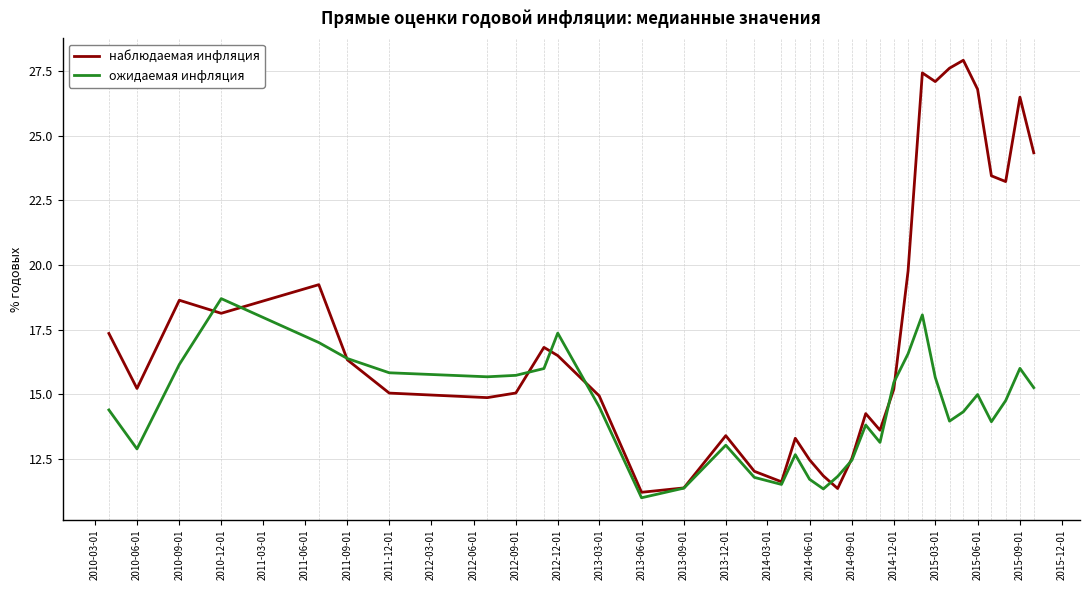

Rank the series by their maximum value, from lowest to highest.

ожидаемая инфляция, наблюдаемая инфляция